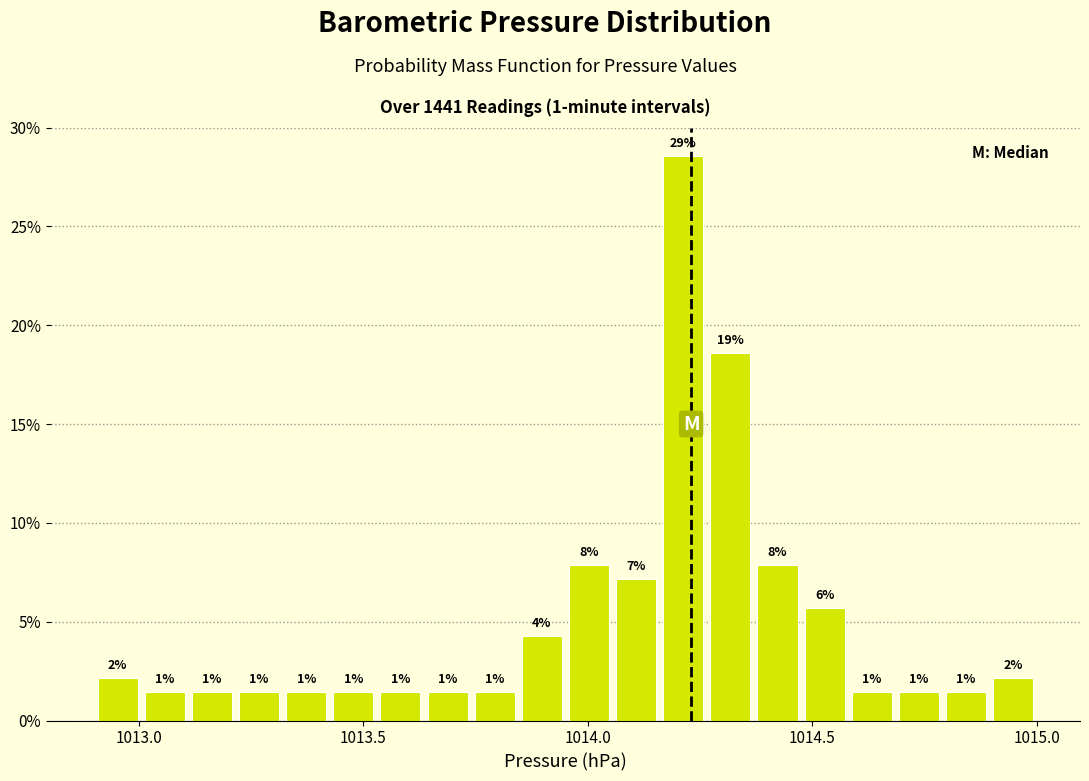

Read against the x-axis, roughly where is the centre of the tallest bar?

1014.20